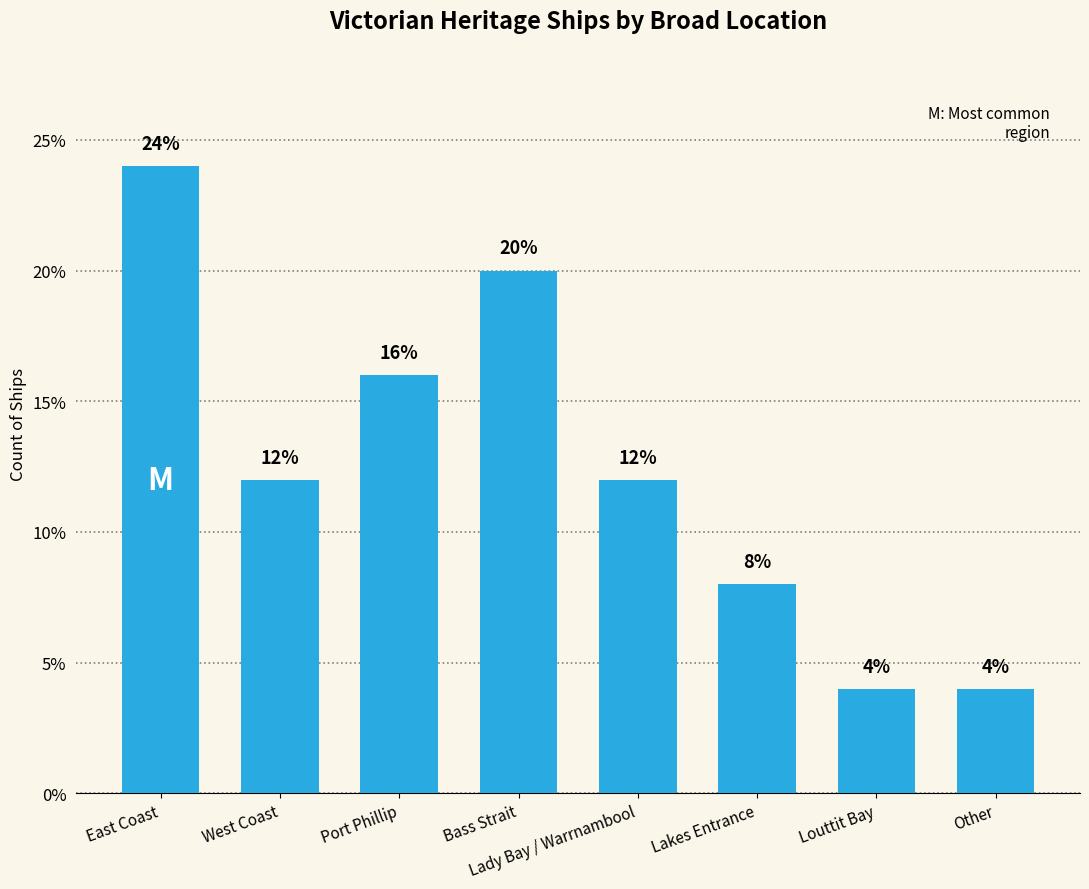

What is the value of the 1st bar from the left?

24